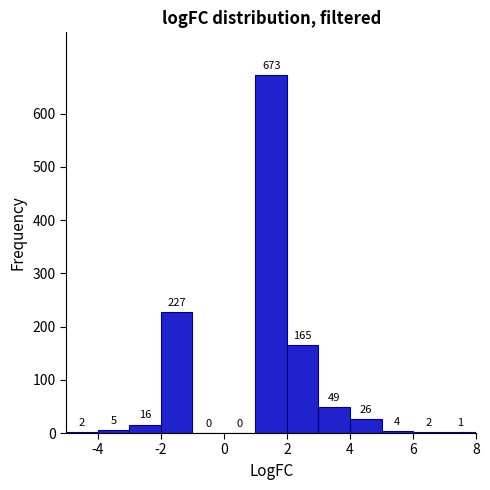

How tall is the bar that spans 4 to 5 on the x-axis?

26